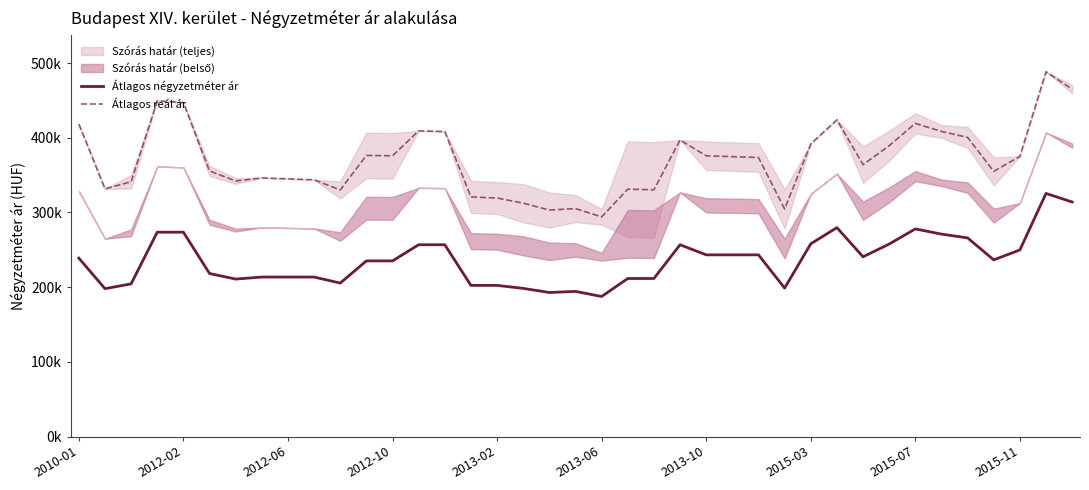

At which label does Átlagos négyzetméter ár first exceed 236507?

2010-01